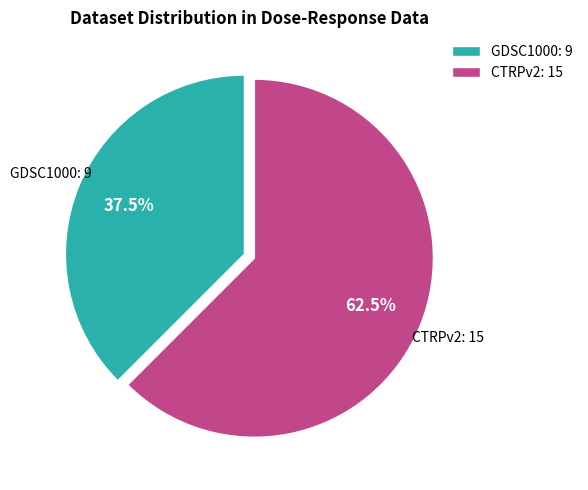

Rank the categories by value from lowest to highest.

GDSC1000, CTRPv2